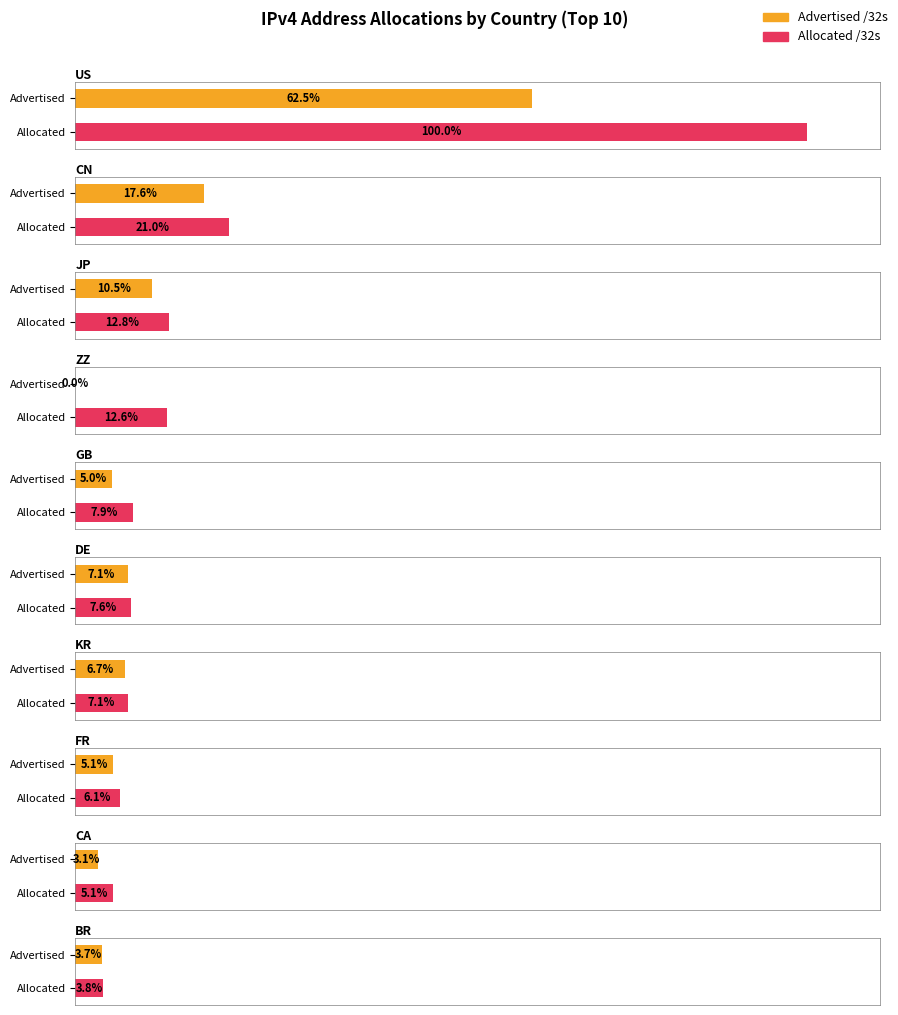

Reading right to left, what are all the values shown in this chart?

Advertised /32s: 57499264	48436224	80390656	105799072	112141824	77978116	273948	165008320	276773952	981151816
Allocated /32s: 60059648	80783616	95836688	112263680	119379816	124074384	197779912	201638656	330224128	1571085952